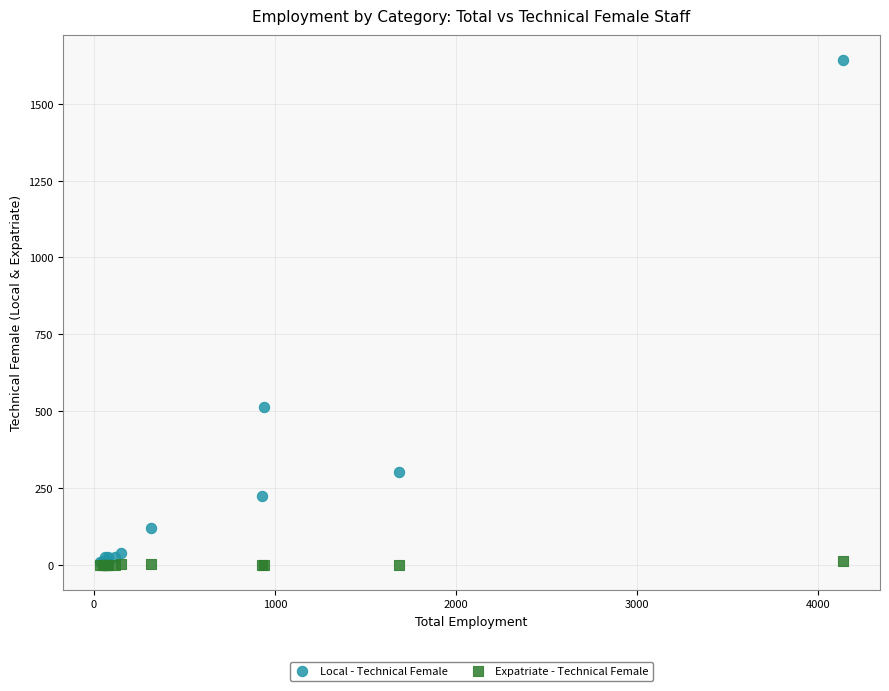

Across all series, what Y value is closest to 821?

512